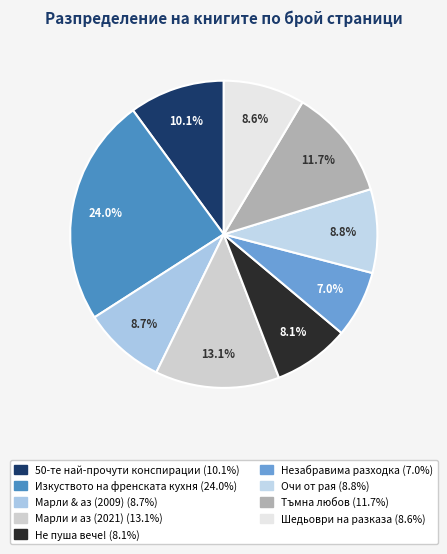

How many slices are in this pie chart?

9